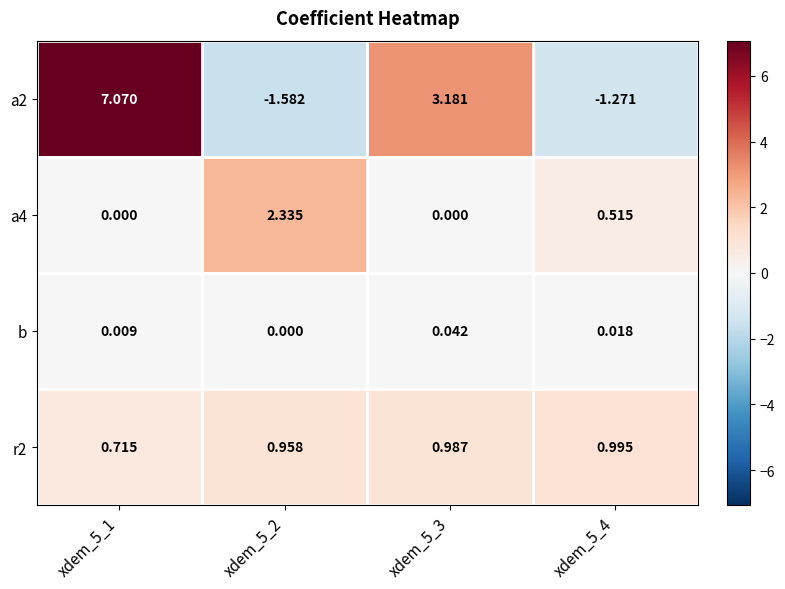

Which series has the widest spread of values?

a2